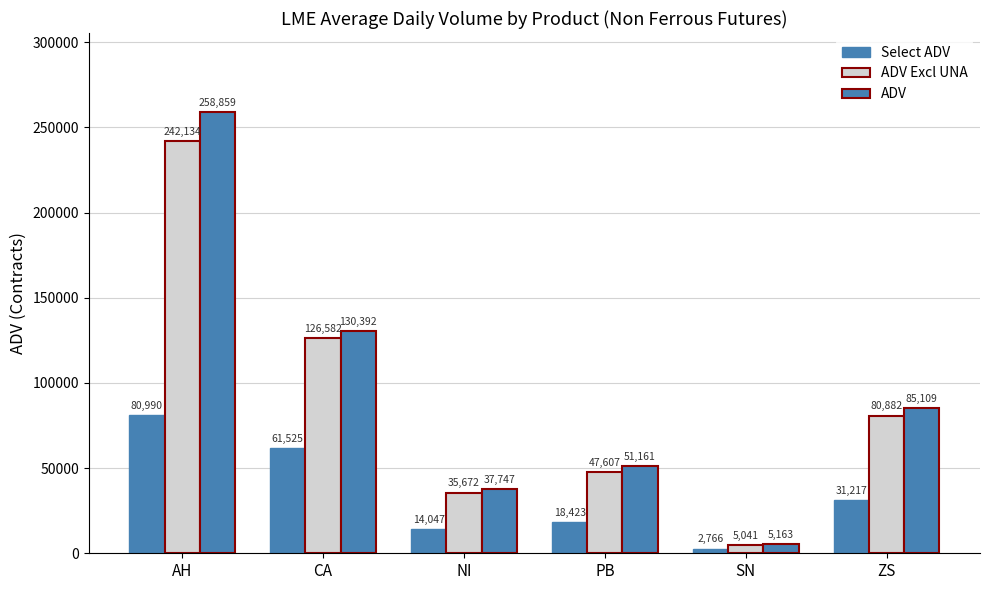

At which label does Select ADV reach its peak?

AH